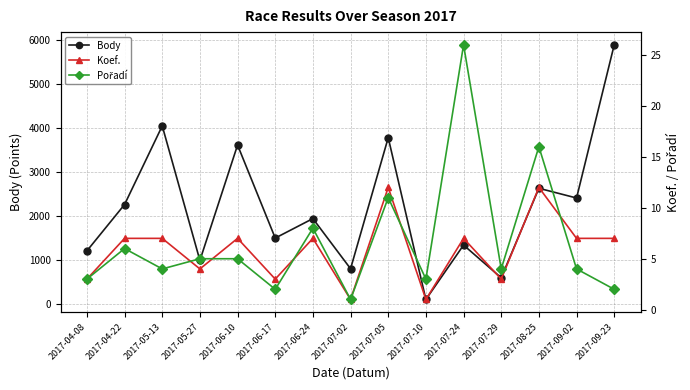

True or false: Body and Pořadí cross at least once.

False